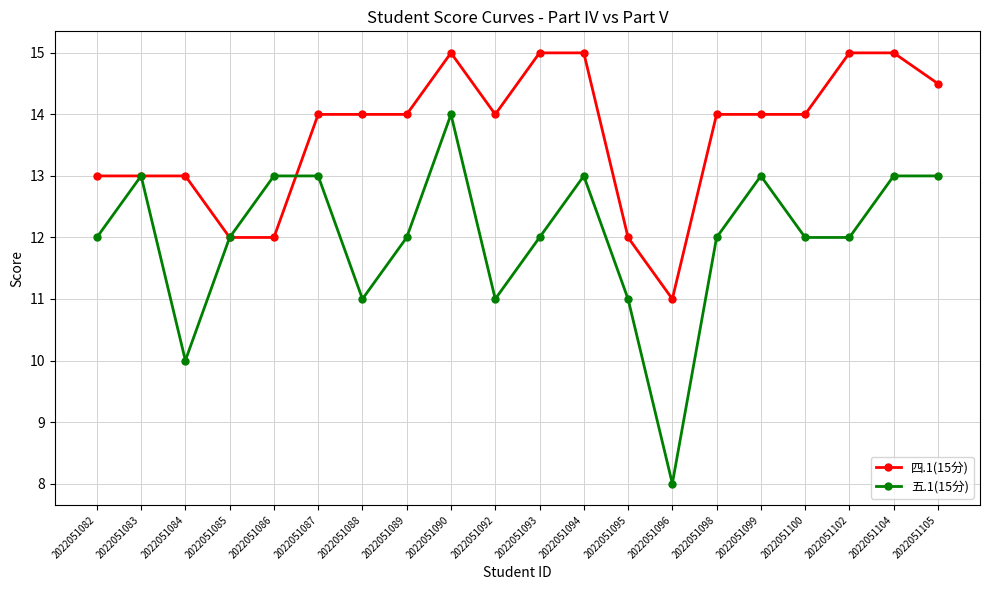

Count the 四.1(15分) values in the range 13 to 15.

16